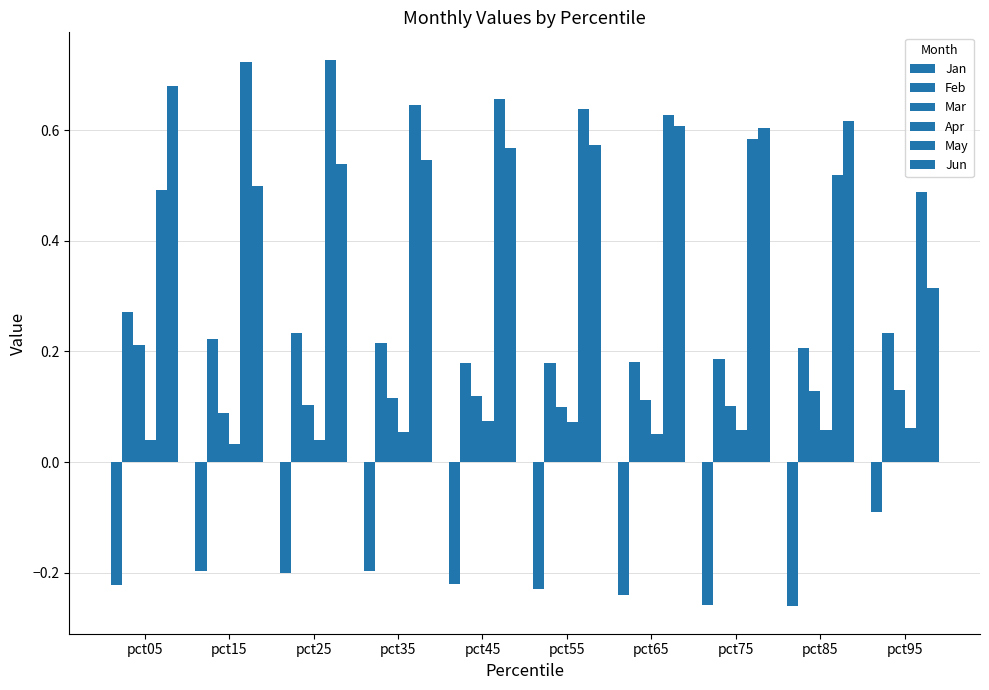

How many bars are there in total?

60